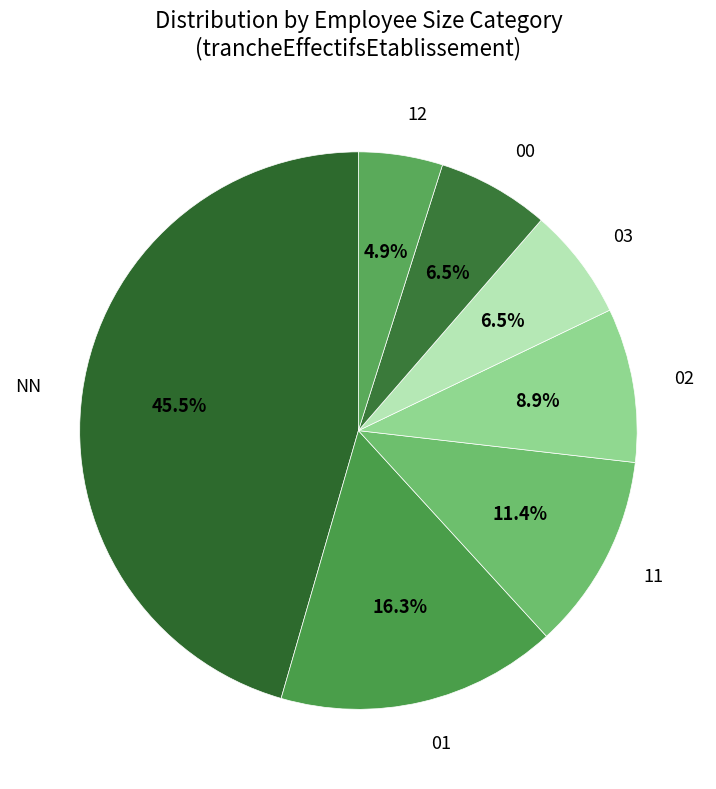

How many segments does this pie chart have?

7